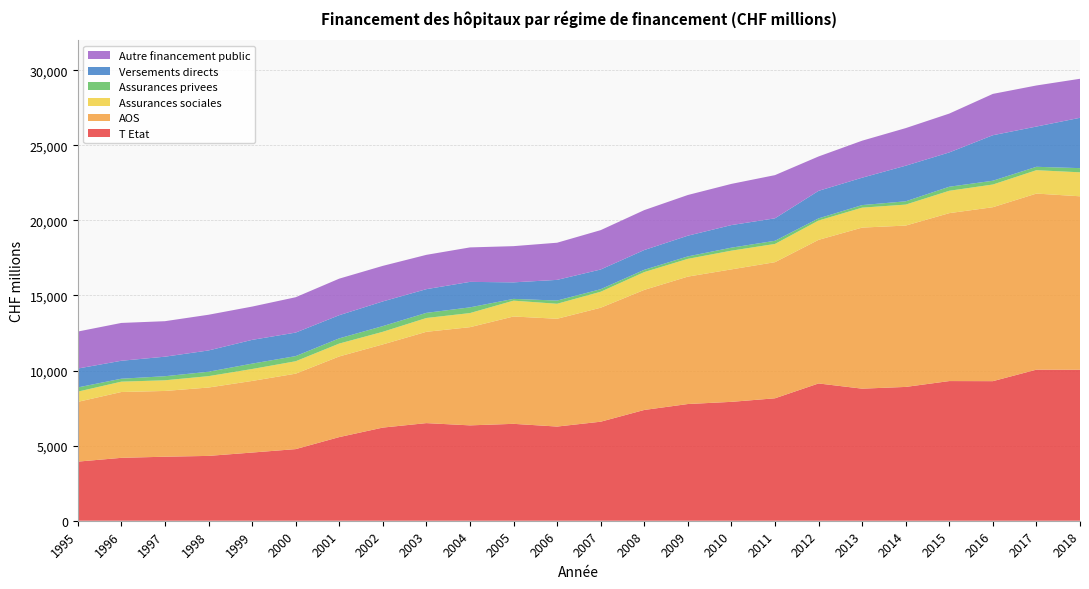

Reading left to right, extract all data points from this chart.

T Etat: 1995=3936	1996=4188	1997=4263	1998=4317	1999=4540	2000=4769	2001=5569	2002=6202	2003=6500	2004=6350	2005=6452	2006=6271	2007=6594	2008=7376	2009=7771	2010=7916	2011=8153	2012=9141	2013=8794	2014=8910	2015=9300	2016=9294	2017=10060	2018=10054
AOS: 1995=3979	1996=4384	1997=4379	1998=4553	1999=4768	2000=5023	2001=5370	2002=5539	2003=6080	2004=6539	2005=7148	2006=7178	2007=7590	2008=7995	2009=8485	2010=8821	2011=9064	2012=9562	2013=10726	2014=10744	2015=11182	2016=11583	2017=11725	2018=11550
Assurances sociales: 1995=681	1996=689	1997=710	1998=758	1999=795	2000=828	2001=858	2002=840	2003=920	2004=939	2005=1055	2006=998	2007=1064	2008=1186	2009=1182	2010=1247	2011=1214	2012=1287	2013=1328	2014=1397	2015=1490	2016=1511	2017=1557	2018=1597
Assurances privees: 1995=280	1996=196	1997=271	1998=293	1999=358	2000=341	2001=347	2002=379	2003=342	2004=380	2005=118	2006=214	2007=169	2008=152	2009=163	2010=199	2011=210	2012=143	2013=170	2014=219	2015=268	2016=252	2017=226	2018=278
Versements directs: 1995=1258	1996=1195	1997=1300	1998=1417	1999=1582	2000=1567	2001=1542	2002=1643	2003=1578	2004=1697	2005=1100	2006=1377	2007=1312	2008=1316	2009=1379	2010=1504	2011=1496	2012=1833	2013=1824	2014=2371	2015=2285	2016=3030	2017=2680	2018=3352
Autre financement public: 1995=2463	1996=2519	1997=2364	1998=2378	1999=2216	2000=2354	2001=2434	2002=2368	2003=2285	2004=2295	2005=2411	2006=2474	2007=2621	2008=2658	2009=2710	2010=2743	2011=2876	2012=2290	2013=2464	2014=2503	2015=2586	2016=2752	2017=2735	2018=2598